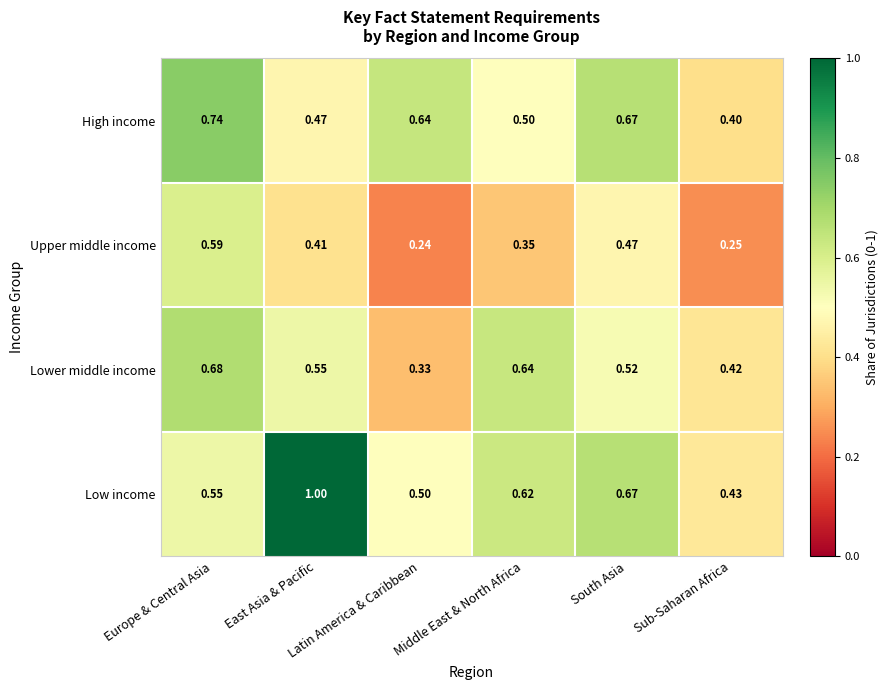

Rank the series by their average value, from highest to lowest.

Low income, High income, Lower middle income, Upper middle income